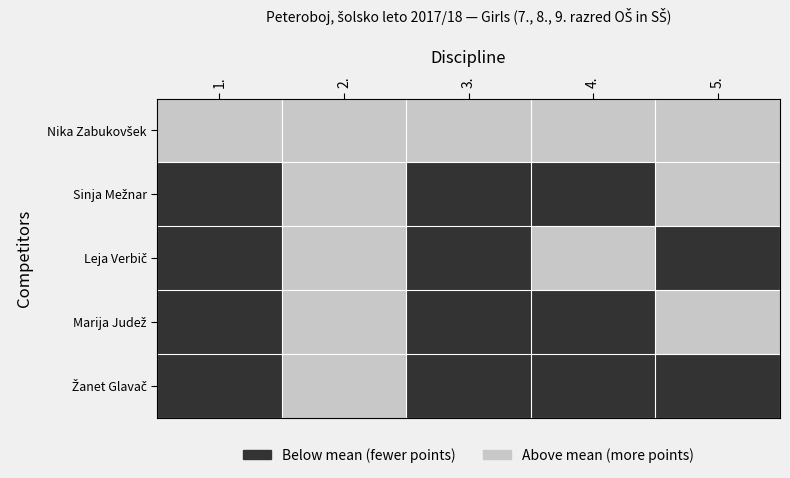

Between 4. and 5., which series saw the biggest shift?

Sinja Mežnar